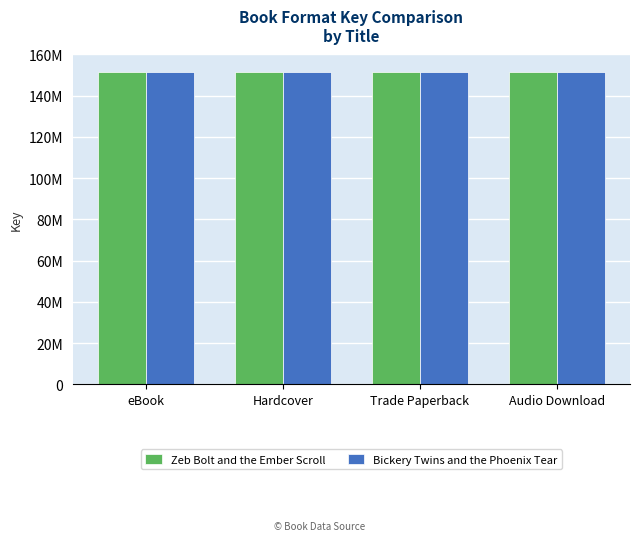

Which has a higher value, Hardcover or eBook?

Hardcover